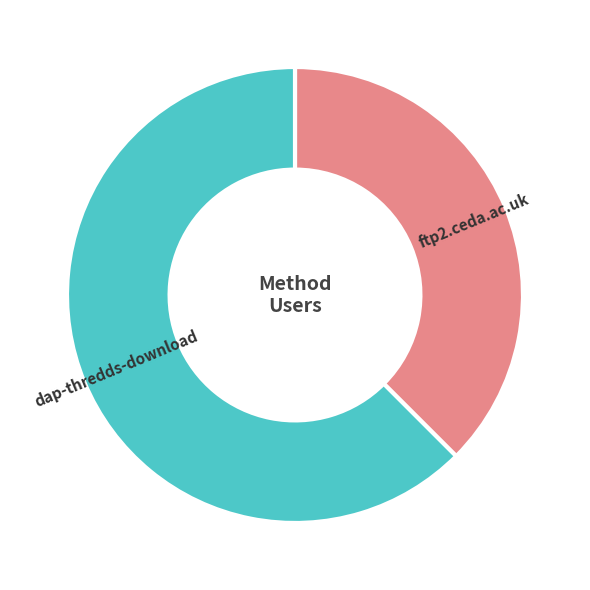

Is the sum of ftp2.ceda.ac.uk and dap-thredds-download greater than half?

Yes